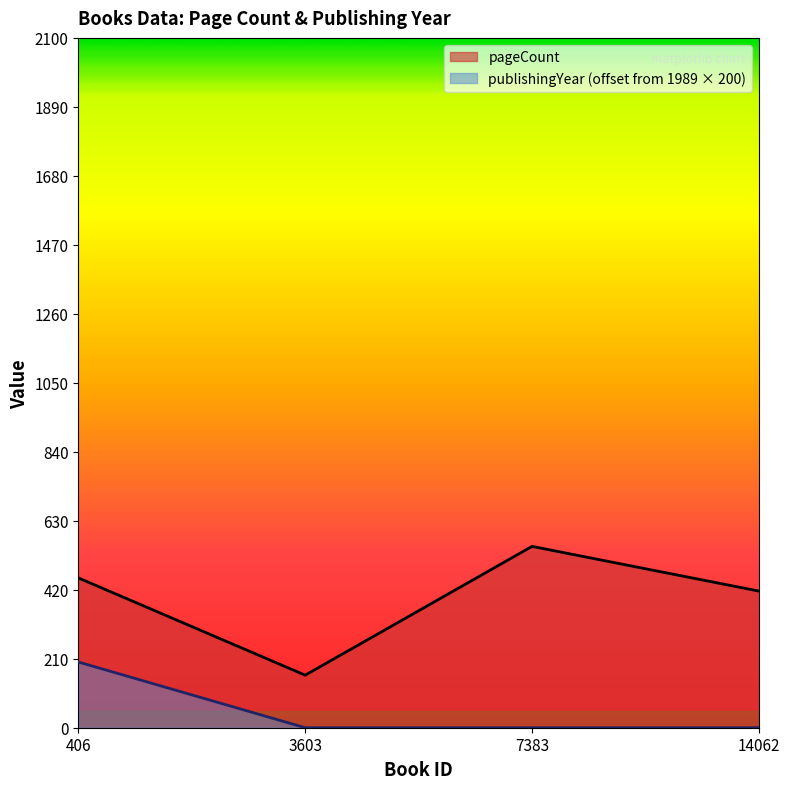

Rank the categories by publishingYear value from lowest to highest.

3603, 7383, 14062, 406